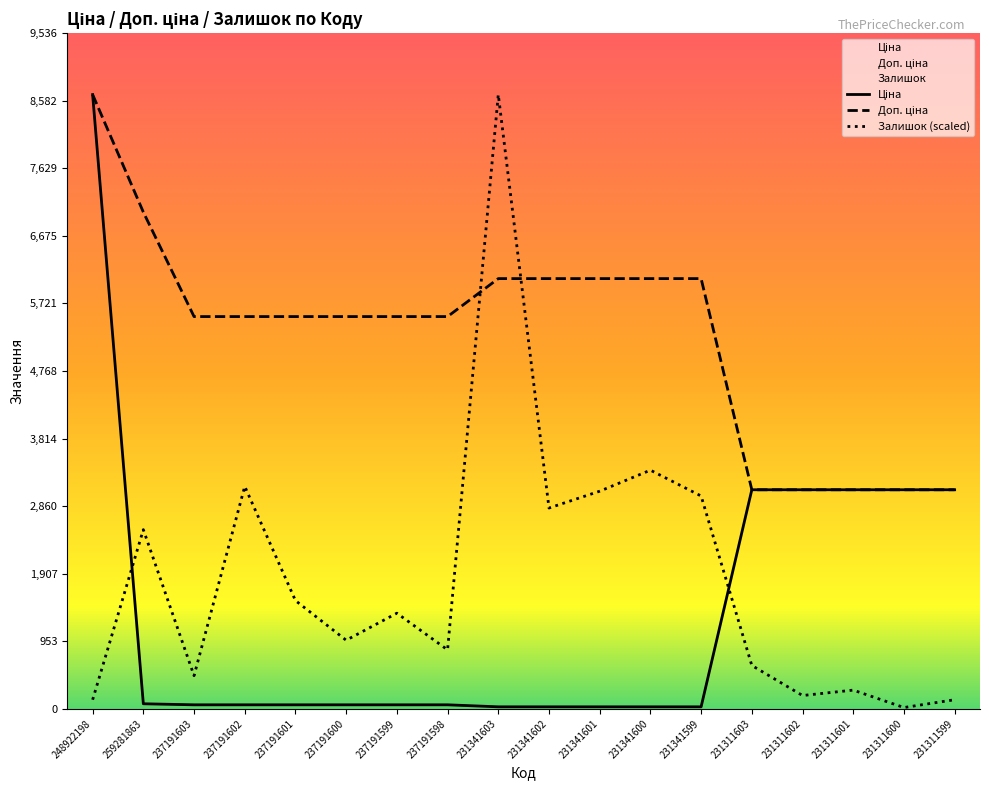

What are all the series names shown in the legend?

Ціна, Доп. ціна, Залишок